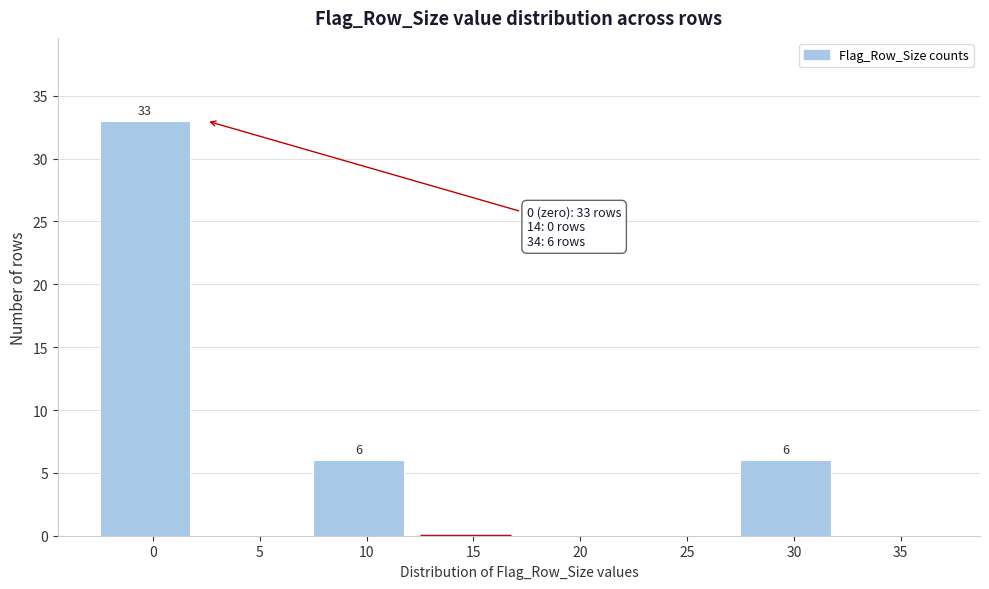

Reading right to left, list all the values displayed in this chart.

35=0	30=6	25=0	20=0	15=0	10=6	5=0	0=33